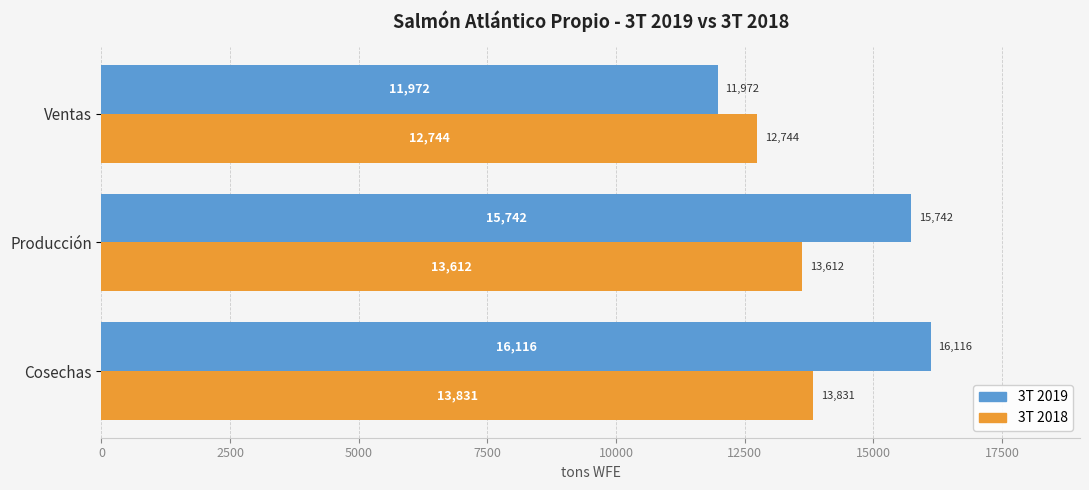

At how many categories does at least one series exceed 12925?

2